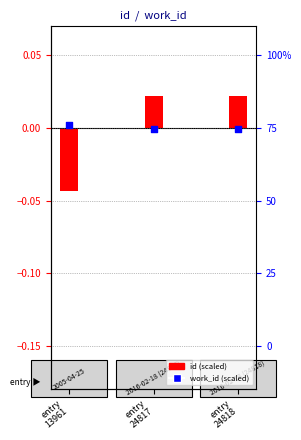

Which series has the largest total across all categories?

work_id (scaled)